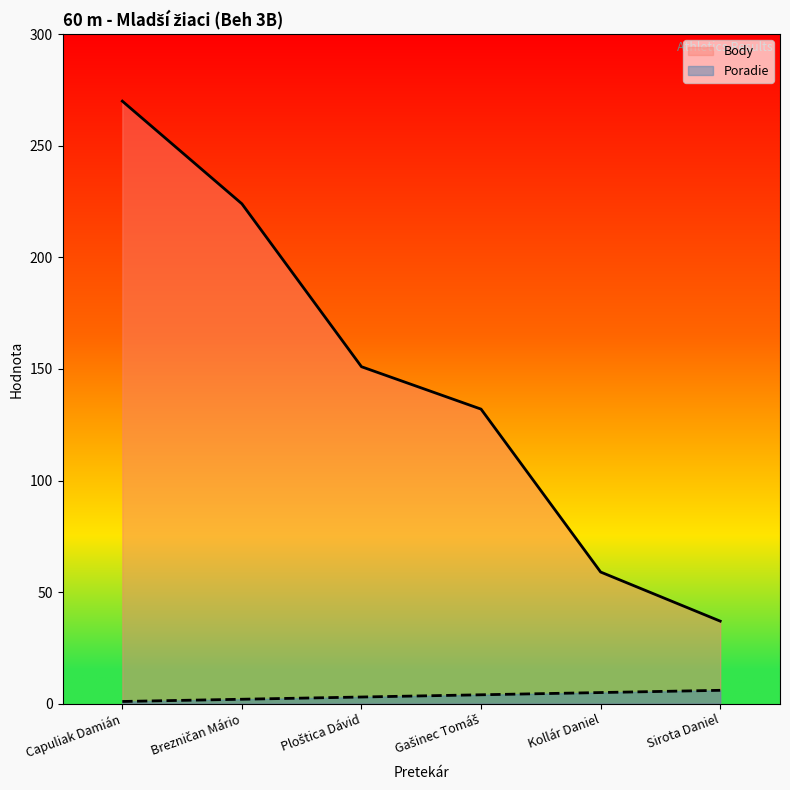

The Body series shows 23 at Kollár Daniel. True or false?

False